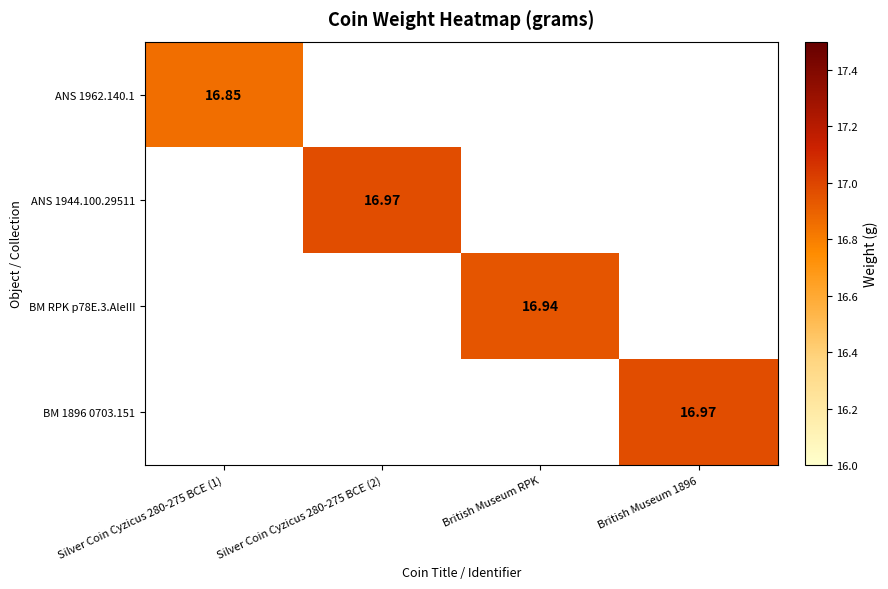

Count the number of data series in this chart.

4